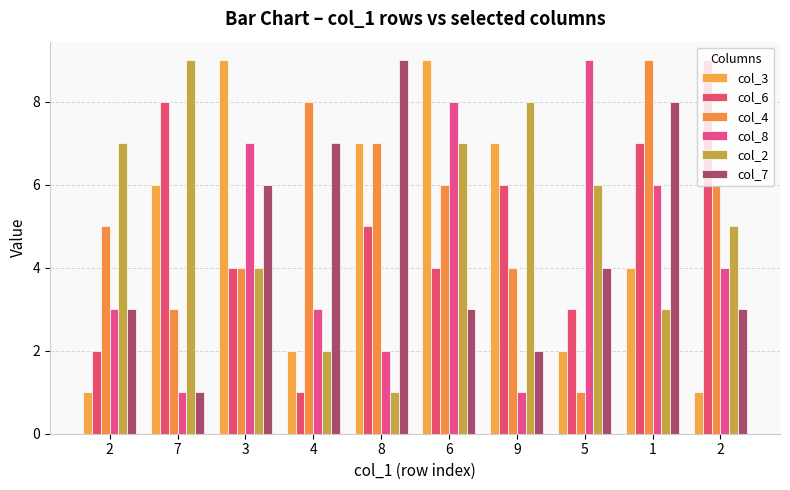

How many groups of bars are there?

10